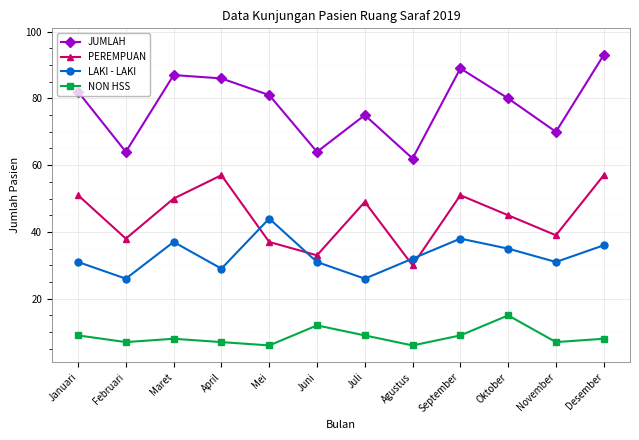

At which category is the sum across all series the highest?

Desember